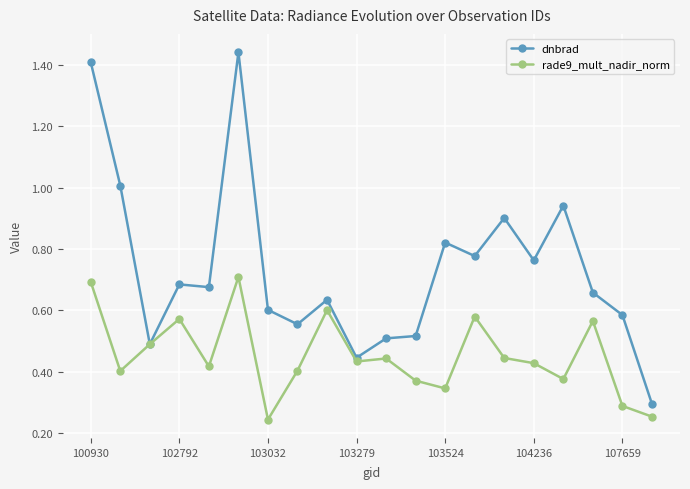

Which series has the largest total across all categories?

dnbrad